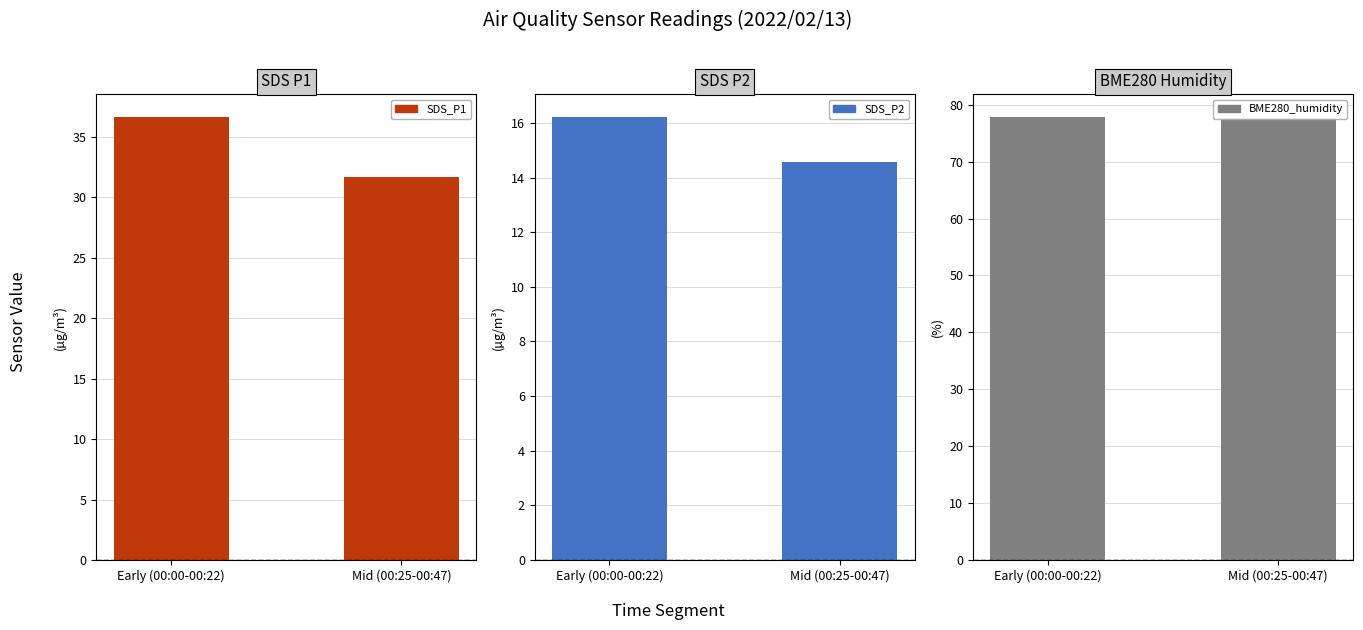

Are the bars grouped side by side (vs. stacked)?

Yes